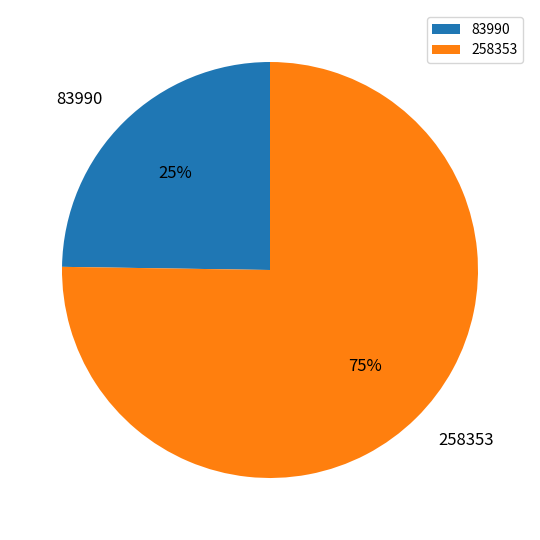

How many slices are in this pie chart?

2